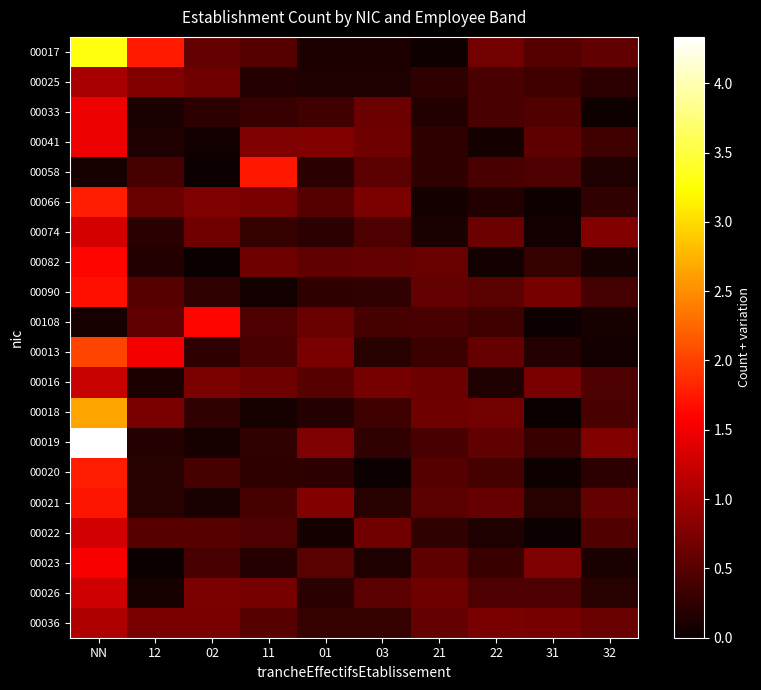

Reading right to left, transcribe all the data shown in this chart.

00017: 32=0.6	31=0.5	22=0.7	21=0.0	03=0.1	01=0.1	11=0.5	02=0.6	12=1.8	NN=3.3
00025: 32=0.2	31=0.3	22=0.4	21=0.2	03=0.1	01=0.1	11=0.2	02=0.7	12=0.8	NN=1.0
00033: 32=0.0	31=0.5	22=0.4	21=0.2	03=0.6	01=0.4	11=0.3	02=0.2	12=0.1	NN=1.5
00041: 32=0.4	31=0.5	22=0.1	21=0.2	03=0.6	01=0.8	11=0.8	02=0.1	12=0.1	NN=1.5
00058: 32=0.1	31=0.4	22=0.4	21=0.2	03=0.5	01=0.2	11=1.7	02=0.0	12=0.4	NN=0.1
00066: 32=0.3	31=0.0	22=0.2	21=0.1	03=0.7	01=0.5	11=0.7	02=0.8	12=0.6	NN=1.8
00074: 32=0.8	31=0.1	22=0.6	21=0.1	03=0.4	01=0.2	11=0.3	02=0.7	12=0.2	NN=1.3
00082: 32=0.1	31=0.3	22=0.1	21=0.6	03=0.6	01=0.6	11=0.7	02=0.0	12=0.2	NN=1.6
00090: 32=0.4	31=0.7	22=0.5	21=0.6	03=0.3	01=0.2	11=0.1	02=0.3	12=0.5	NN=1.7
00108: 32=0.1	31=0.0	22=0.3	21=0.4	03=0.4	01=0.6	11=0.4	02=1.6	12=0.6	NN=0.1
00013: 32=0.1	31=0.2	22=0.6	21=0.3	03=0.2	01=0.7	11=0.4	02=0.3	12=1.5	NN=2.0
00016: 32=0.4	31=0.7	22=0.1	21=0.6	03=0.7	01=0.5	11=0.6	02=0.7	12=0.1	NN=1.2
00018: 32=0.4	31=0.0	22=0.7	21=0.7	03=0.3	01=0.2	11=0.1	02=0.3	12=0.7	NN=2.6
00019: 32=0.8	31=0.3	22=0.6	21=0.4	03=0.3	01=0.8	11=0.3	02=0.1	12=0.2	NN=4.3
00020: 32=0.2	31=0.0	22=0.4	21=0.5	03=0.0	01=0.2	11=0.2	02=0.4	12=0.2	NN=1.8
00021: 32=0.6	31=0.2	22=0.6	21=0.5	03=0.2	01=0.8	11=0.4	02=0.1	12=0.2	NN=1.7
00022: 32=0.5	31=0.0	22=0.1	21=0.3	03=0.7	01=0.1	11=0.4	02=0.5	12=0.5	NN=1.3
00023: 32=0.1	31=0.7	22=0.3	21=0.6	03=0.1	01=0.5	11=0.2	02=0.4	12=0.0	NN=1.5
00026: 32=0.2	31=0.4	22=0.4	21=0.7	03=0.5	01=0.2	11=0.7	02=0.7	12=0.1	NN=1.3
00036: 32=0.6	31=0.7	22=0.7	21=0.6	03=0.3	01=0.3	11=0.5	02=0.7	12=0.7	NN=1.1